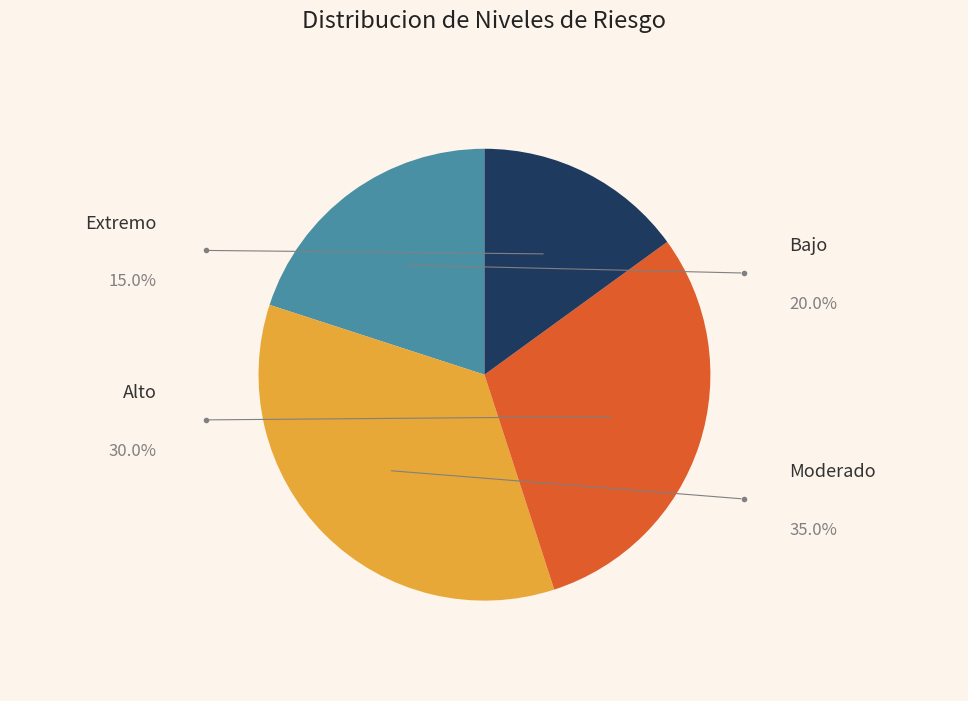

Is there any slice that represents more than half of the pie?

No